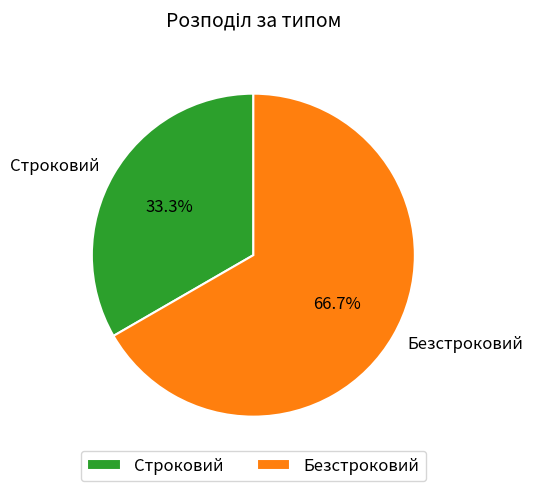

The Безстроковий slice represents 67% of the pie. True or false?

True